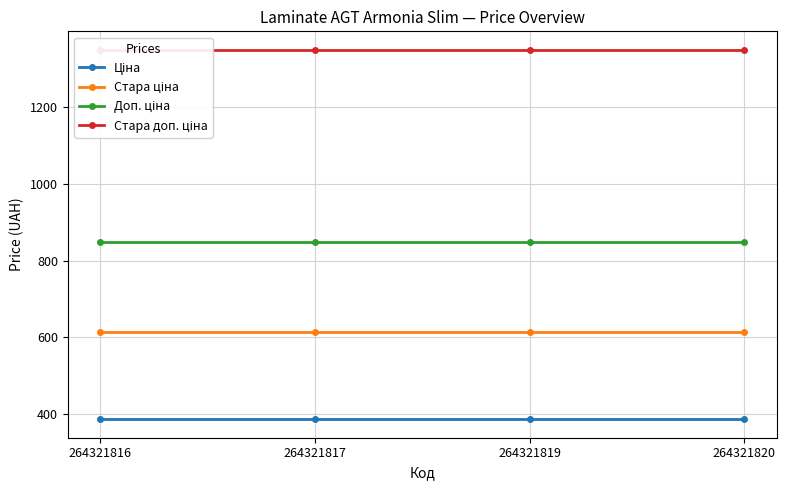

At how many categories does at least one series exceed 499?

4